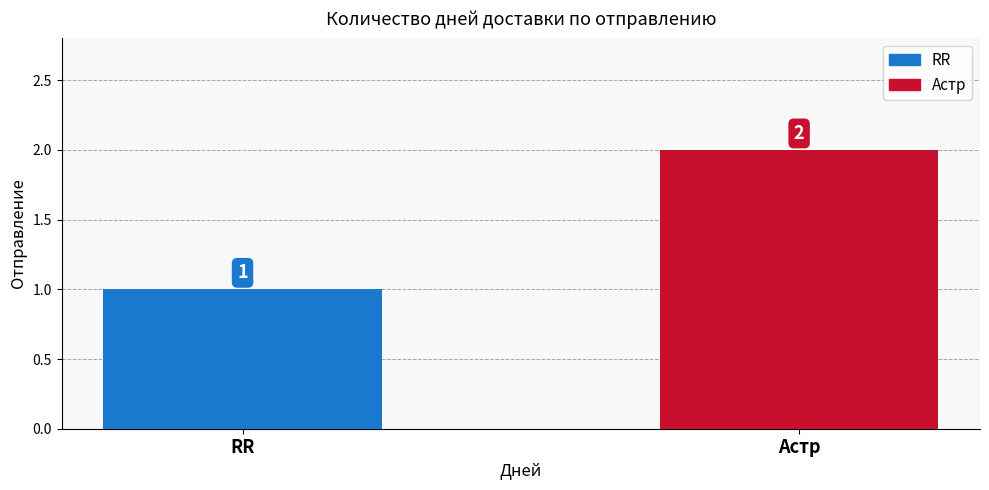

Rank the categories by value from highest to lowest.

Астр, RR